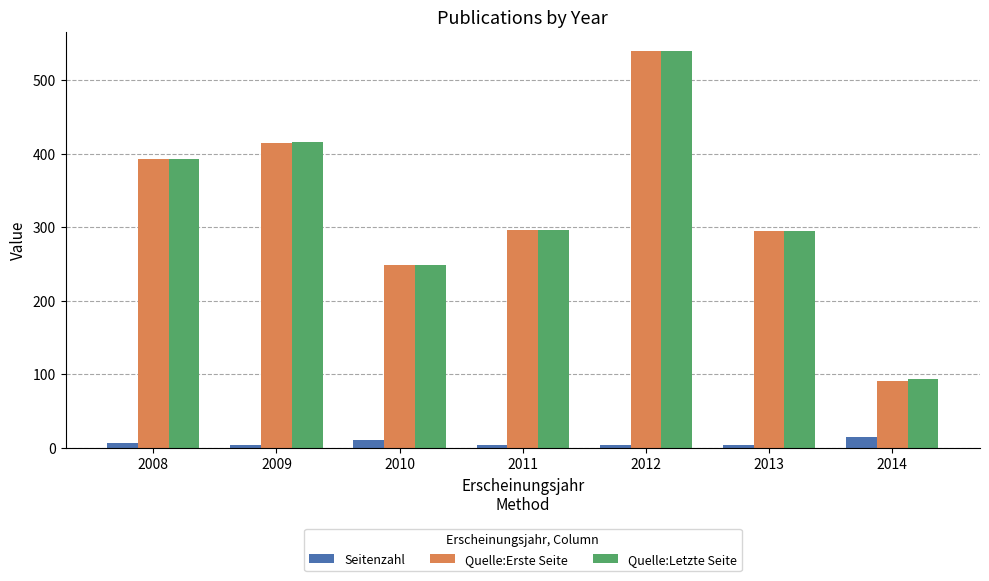

What is the spread (max minus min) of values at 2010?

239